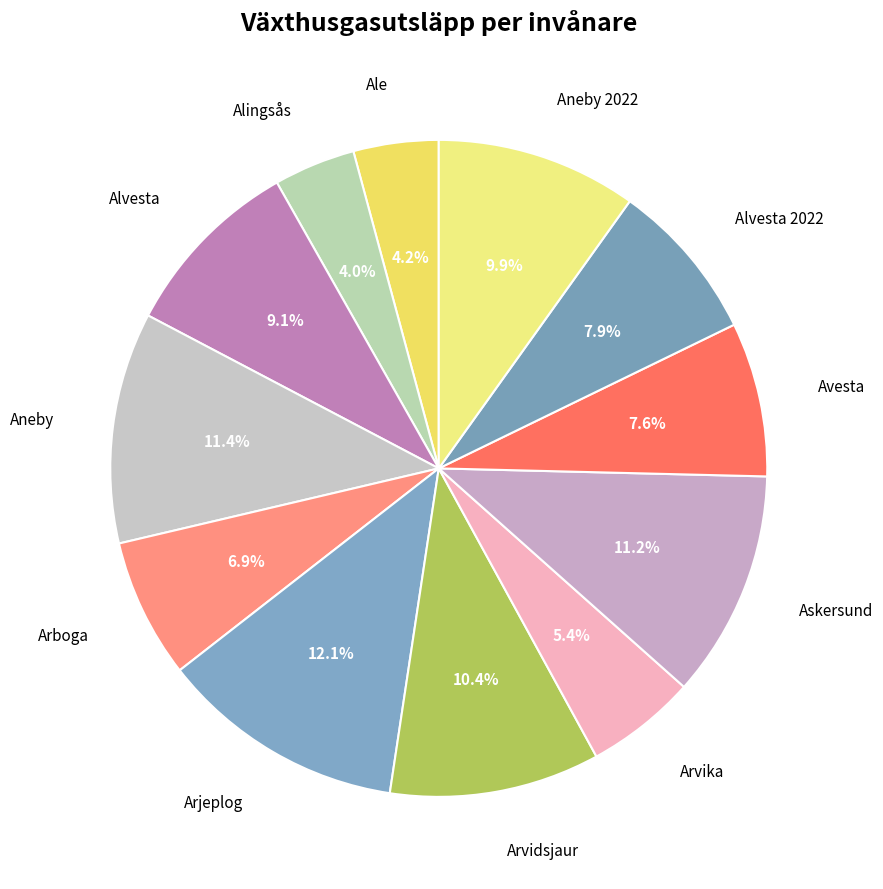

What percentage is the Alingsås slice, to the nearest percent?

4%